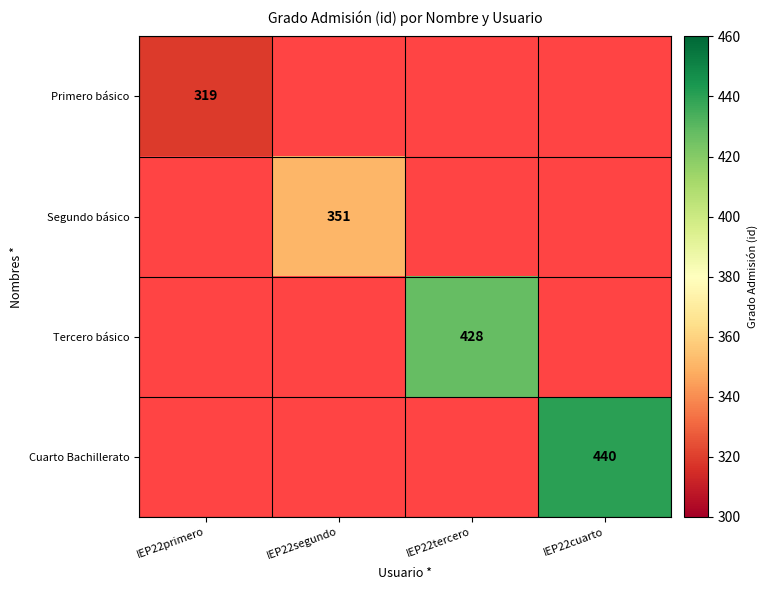

List the series in order of their overall mean, lowest first.

Primero básico, Segundo básico, Tercero básico, Cuarto Bachillerato